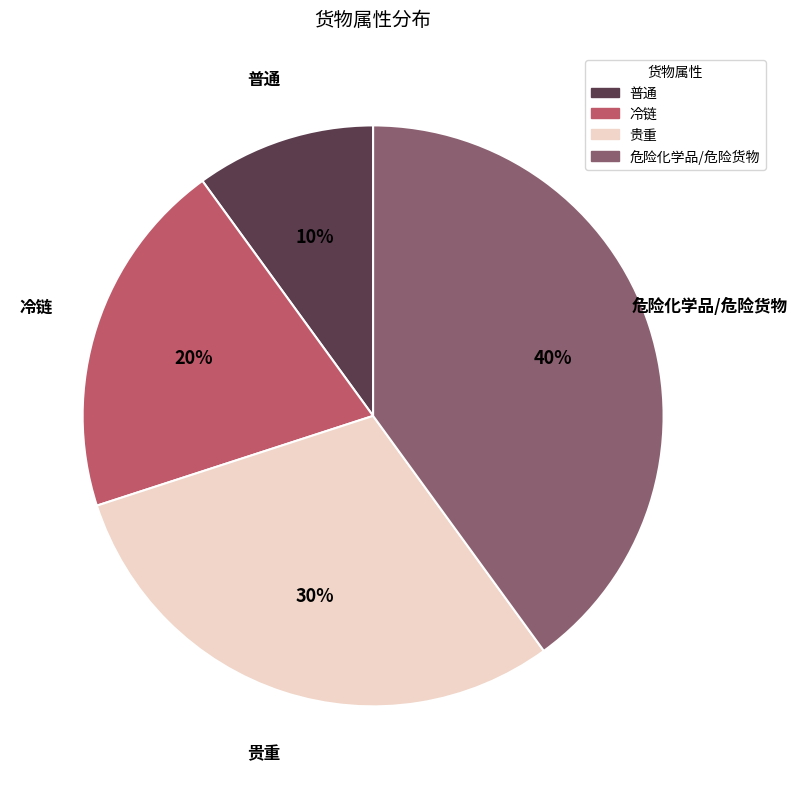

True or false: 普通 accounts for 10% of the total.

True